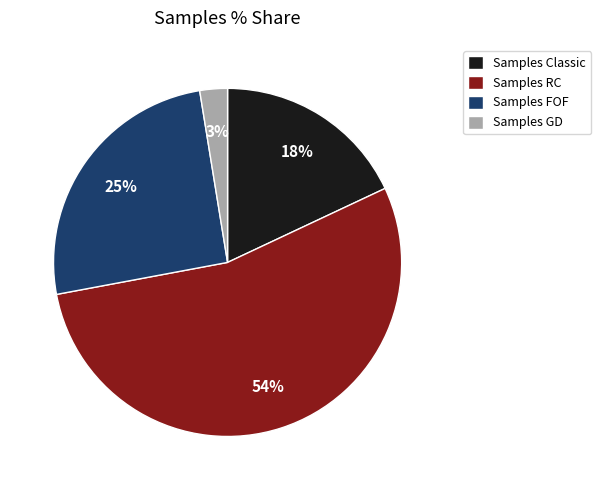

Is the sum of Samples Classic and Samples RC greater than half?

Yes